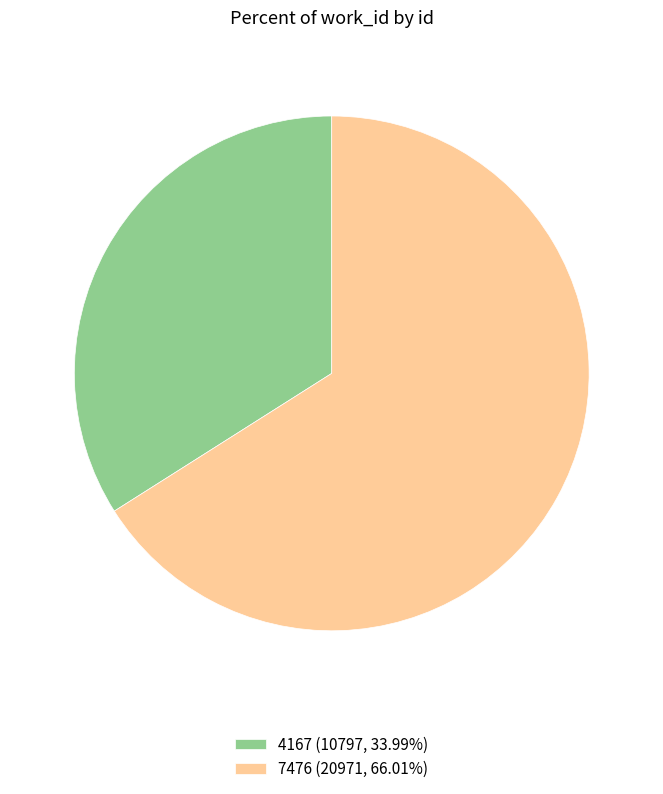

Is 7476 (20971, 66.01%) the majority of the pie?

Yes